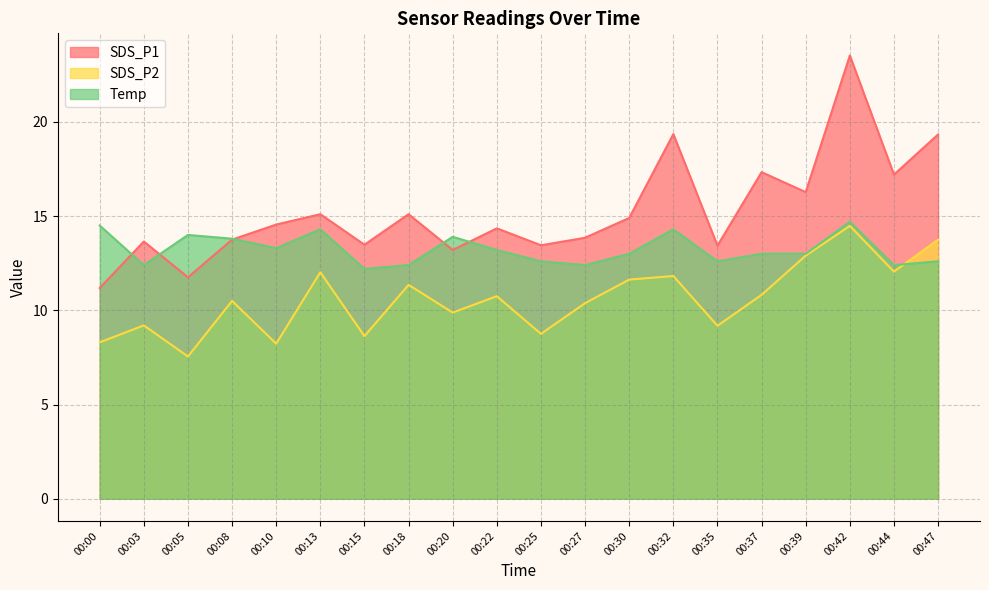

What is the minimum value shown in the chart?

7.5